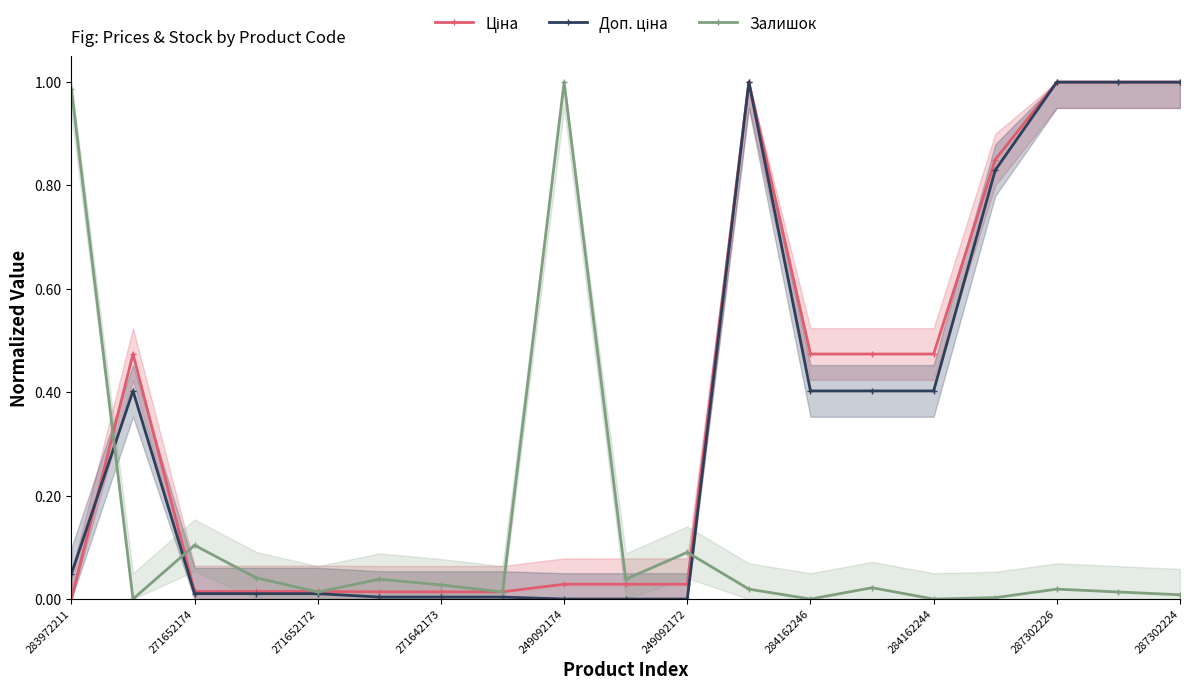

True or false: Доп. ціна and Залишок cross at least once.

True